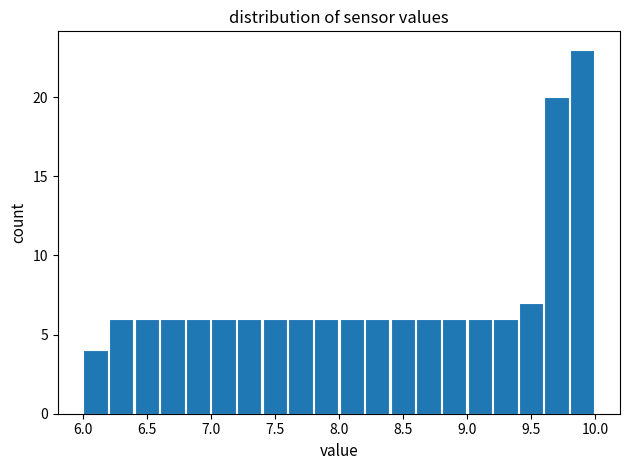

Which range on the x-axis has the tallest bar?

9.8 to 10.0